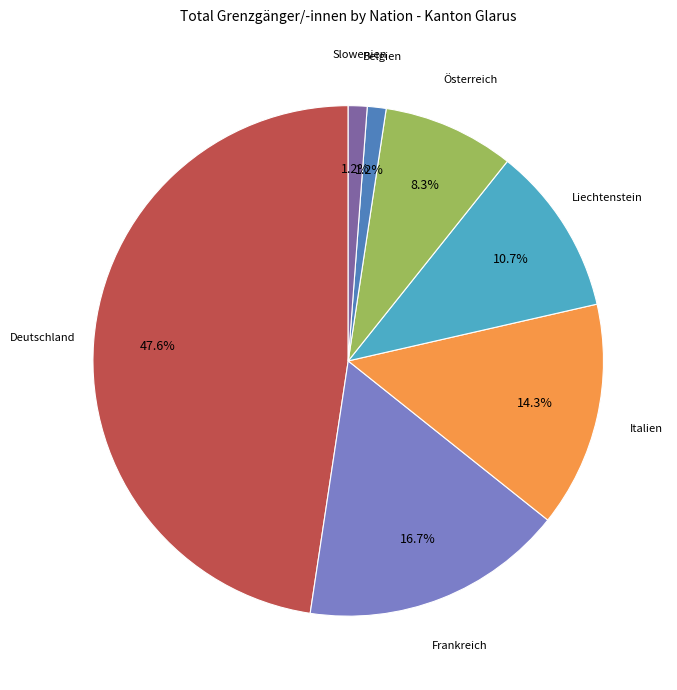

Is there a majority slice in this chart?

No